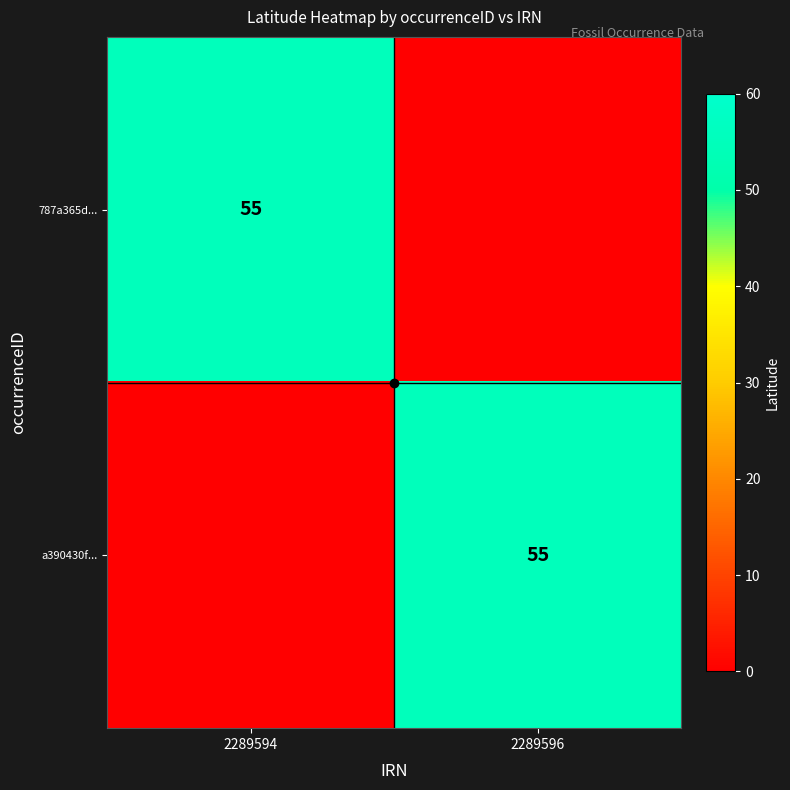

The a390430f... series shows 55 at 2289596. True or false?

True